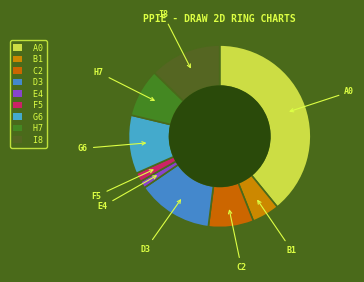

How many segments does this pie chart have?

9